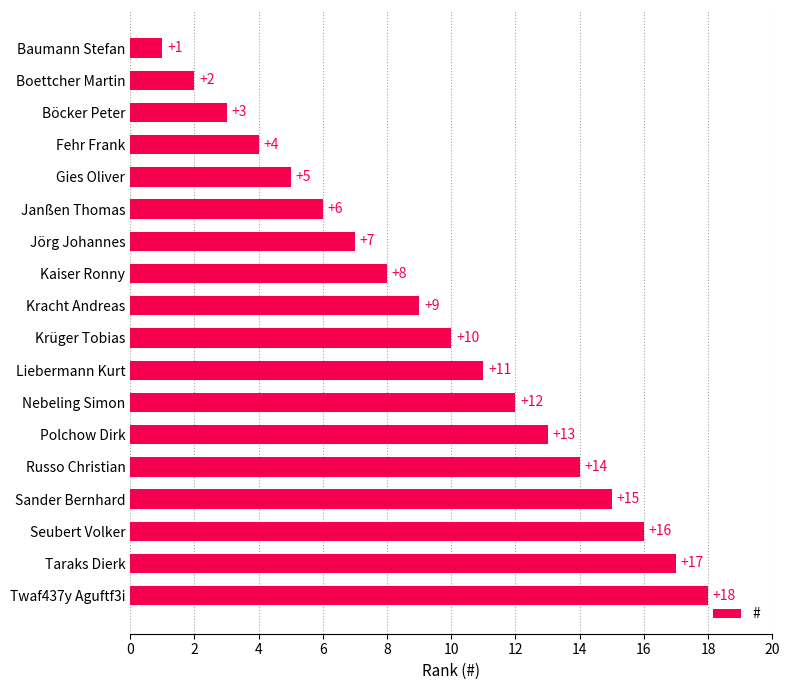

Are the bars horizontal?

Yes